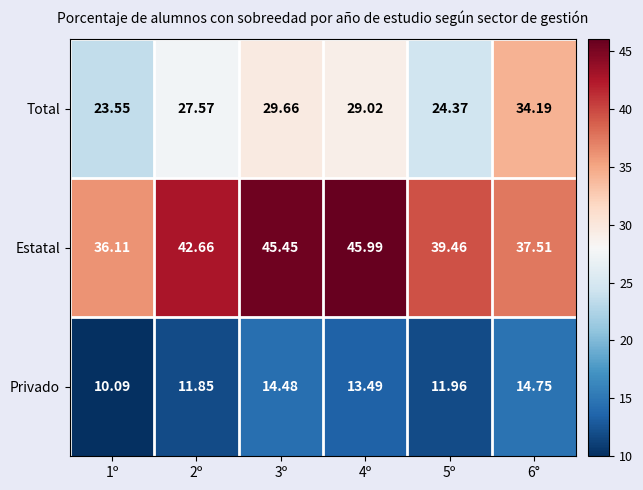

Which series has the largest total across all categories?

Estatal